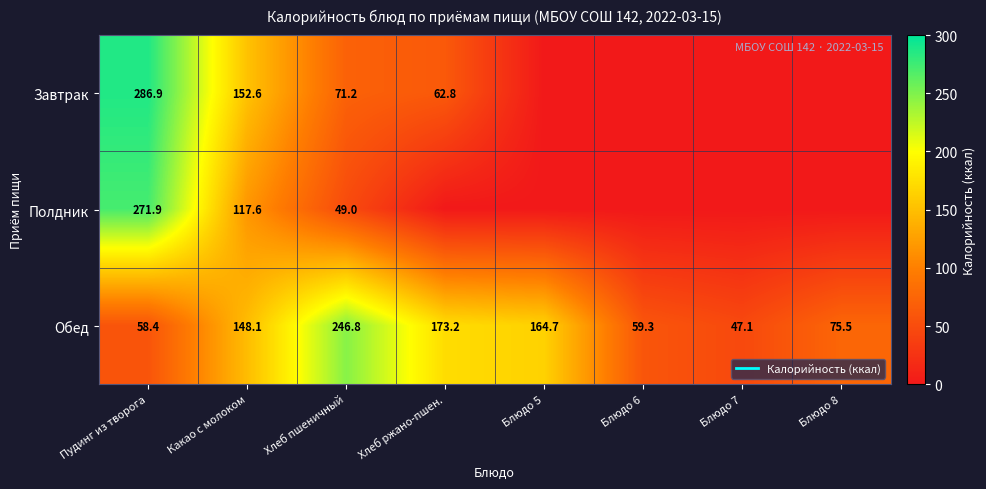

At which label does Обед reach its peak?

Хлеб пшеничный